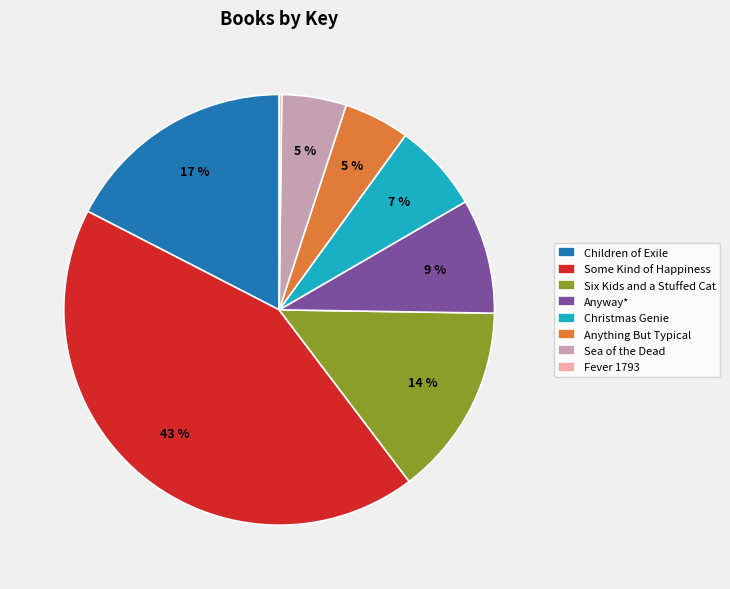

Is Christmas Genie the majority of the pie?

No